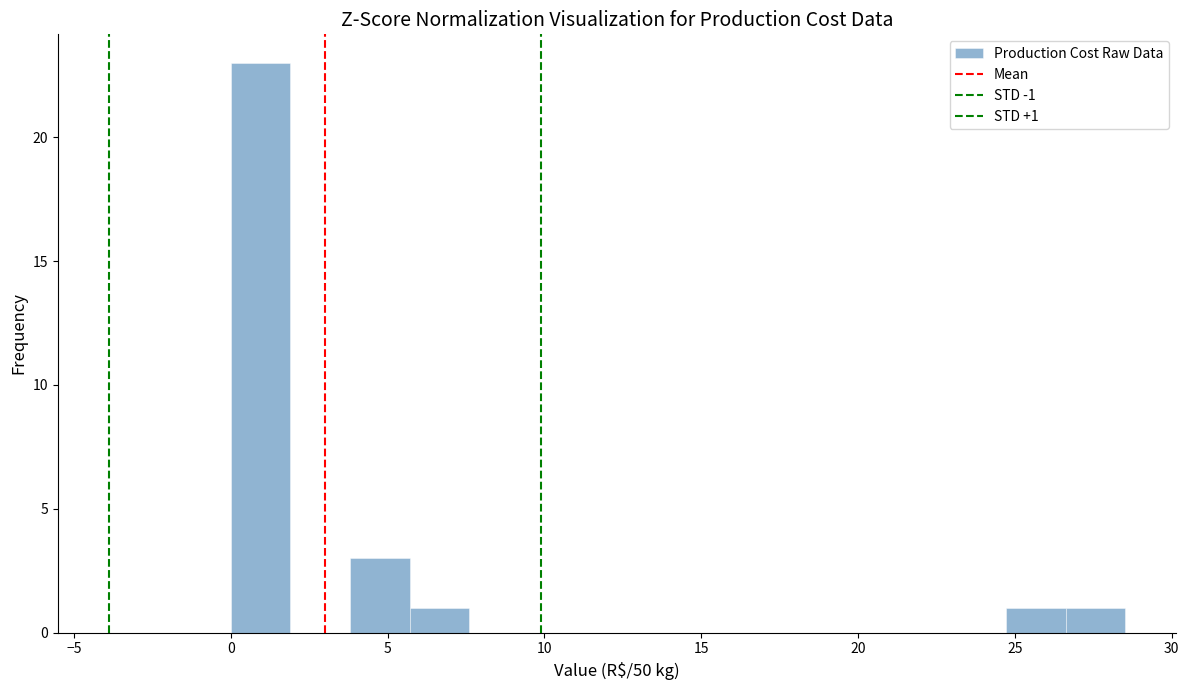

Read against the x-axis, roughly where is the centre of the tallest bar?

1.0